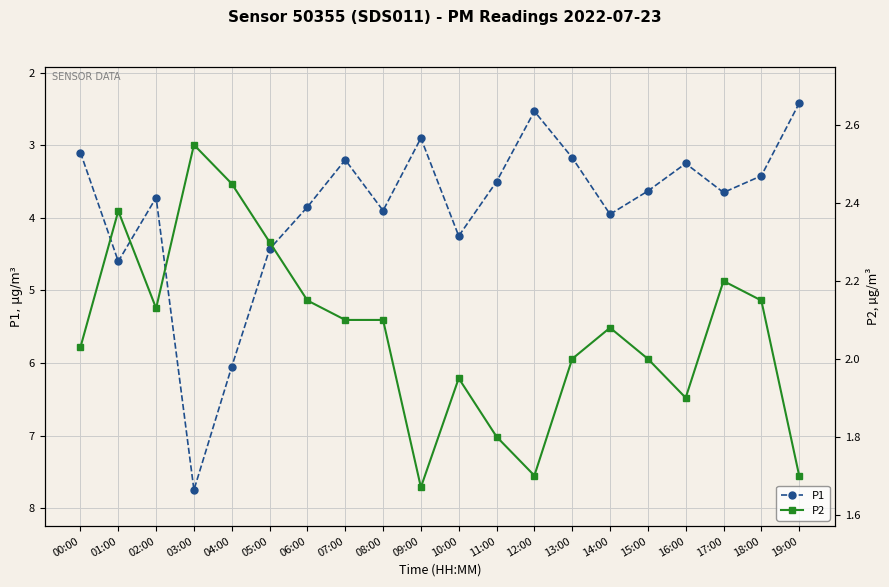

What is the difference between the P1 values at 12:00 and 07:00?

0.7